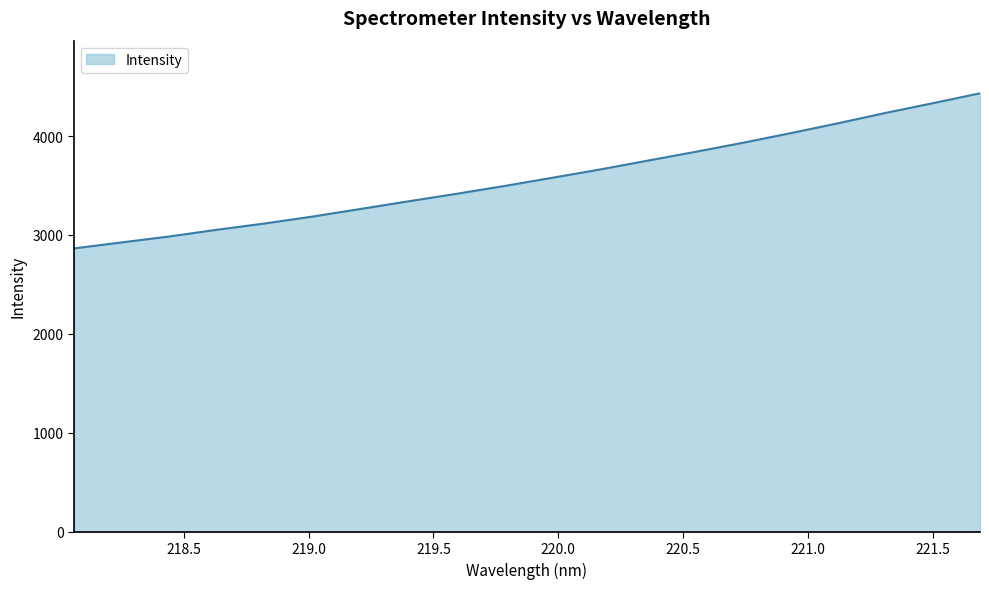

What is the difference between the maximum and minimum values?

1567.7